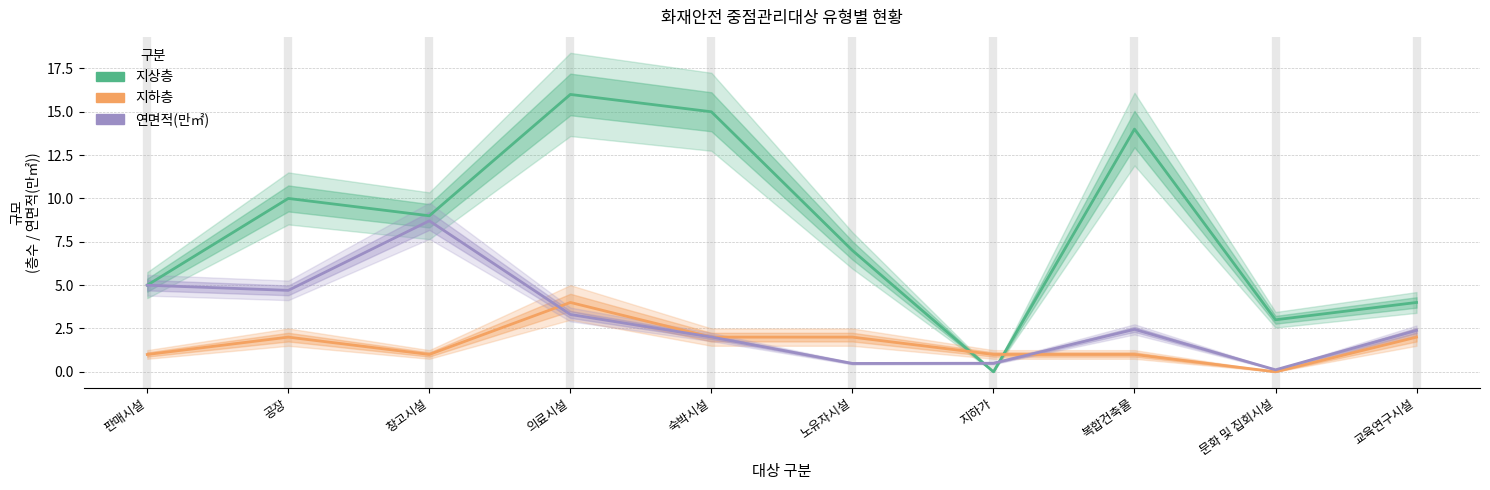

What is the value of the 지하층 point at the 4th from the left?

4.0